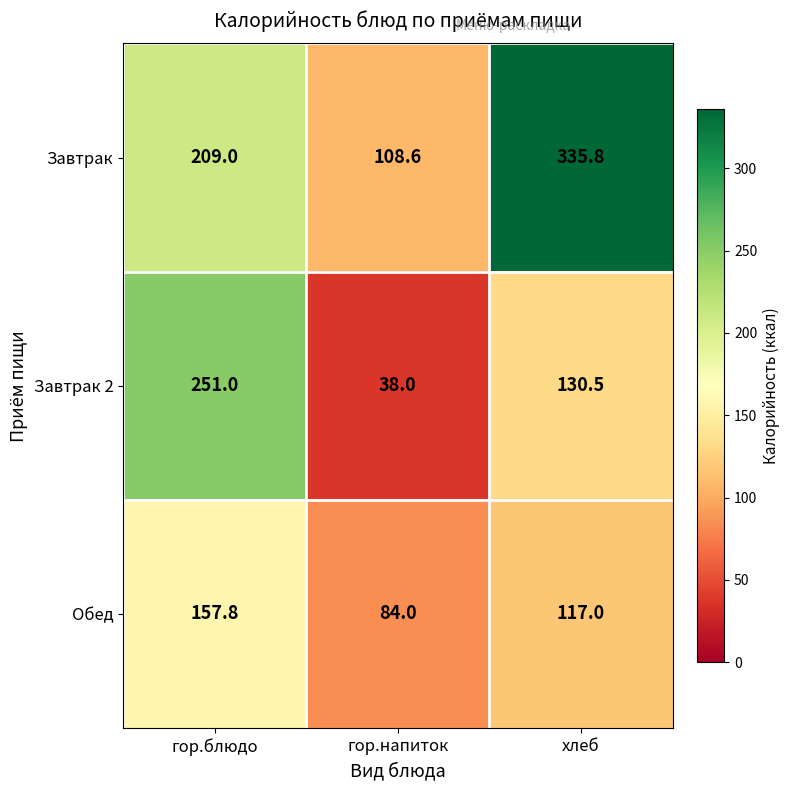

At which label does Завтрак 2 reach its peak?

гор.блюдо